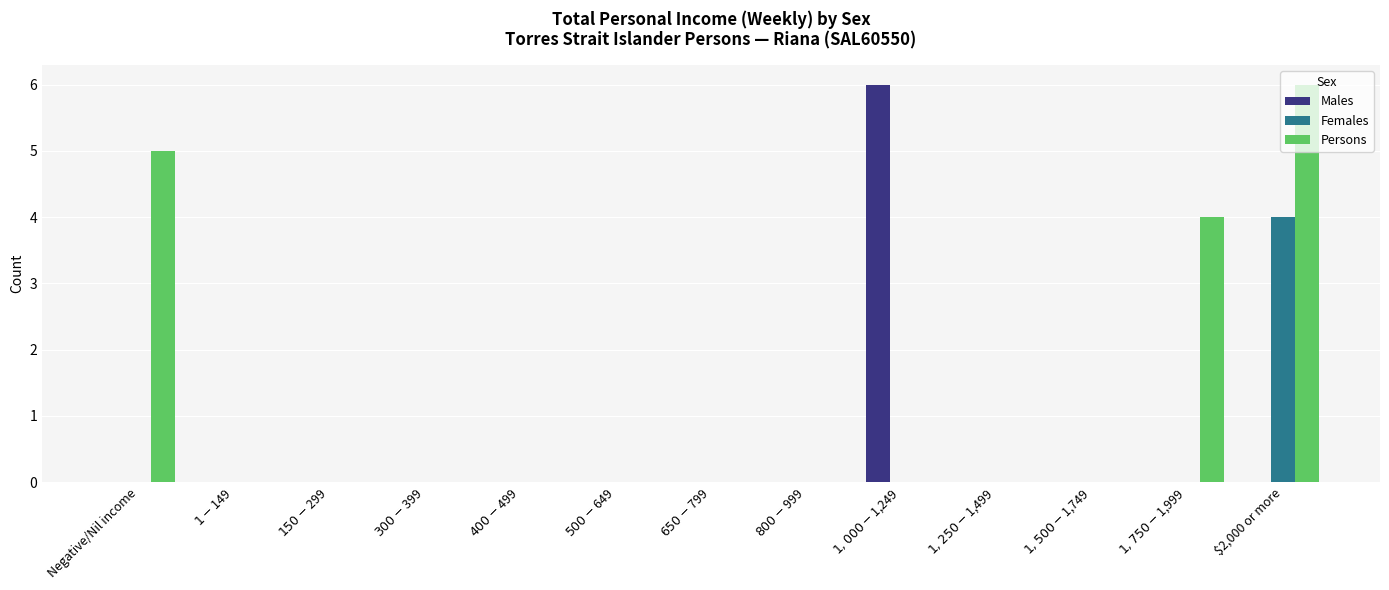

Count the Persons values in the range 0 to 1.

10